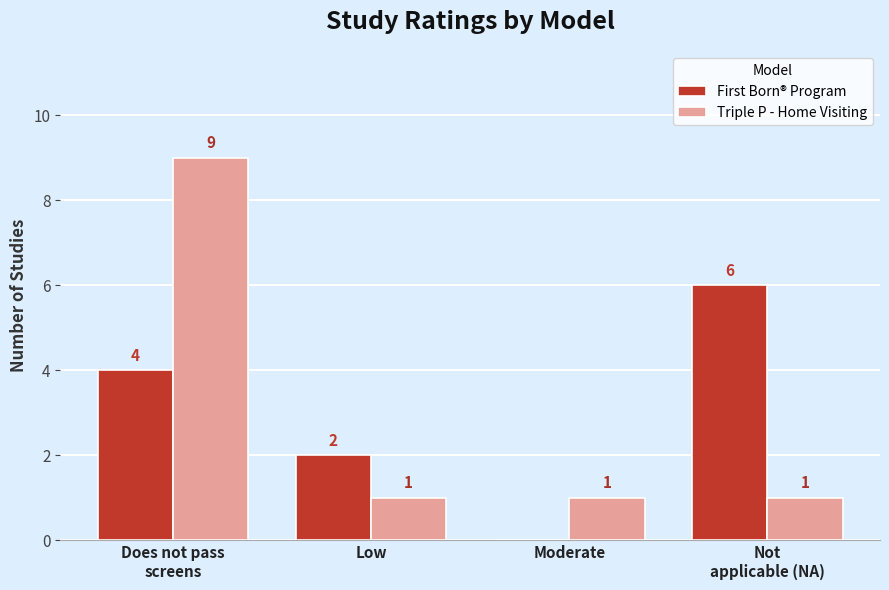

What is the greatest value displayed?

9